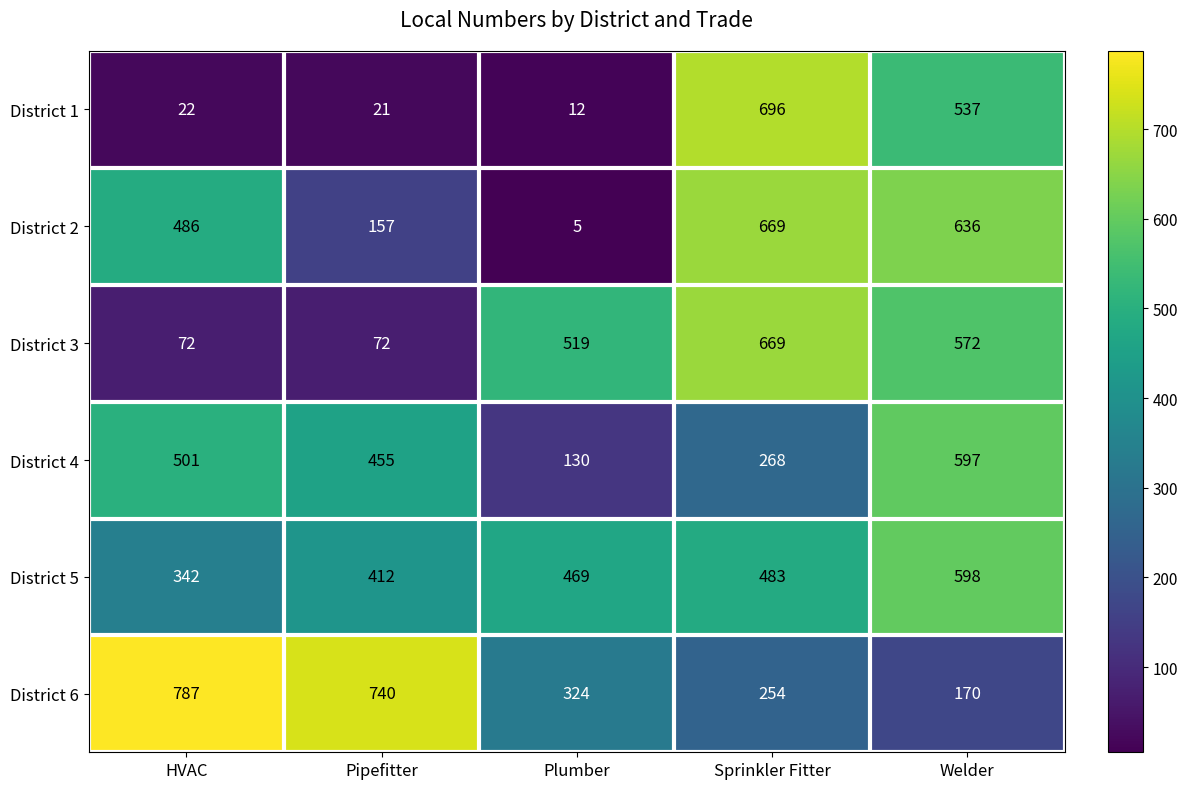

What is the total value across all series at Welder?

3110